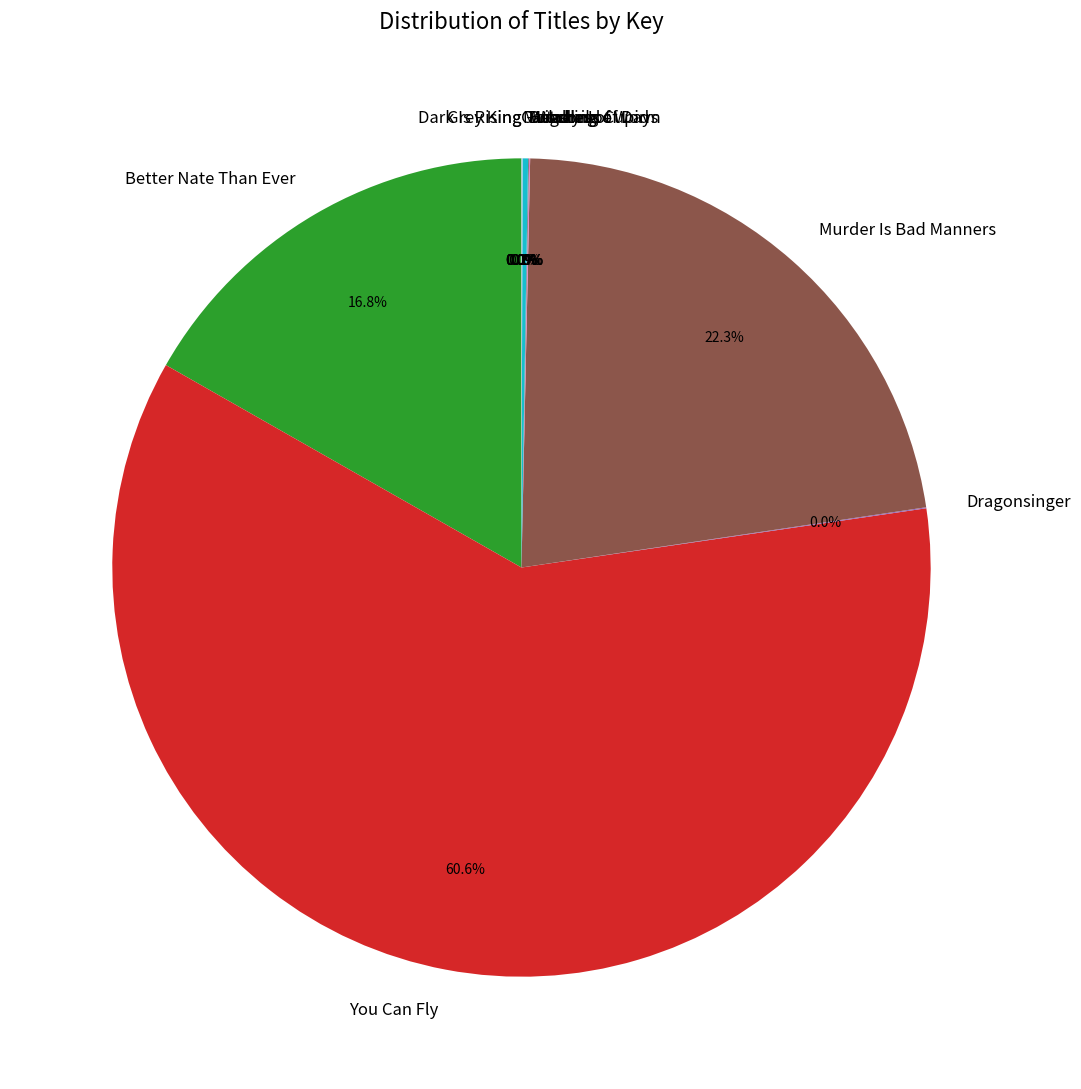

Is there any slice that represents more than half of the pie?

Yes